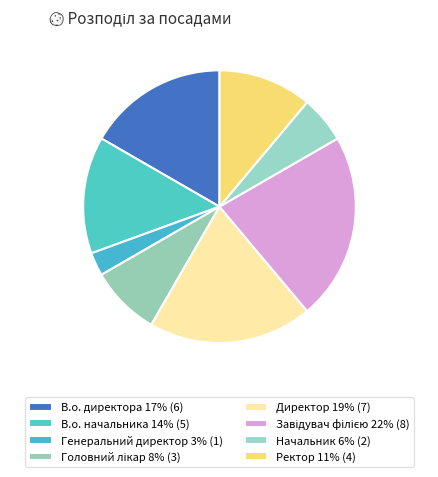

How many slices are in this pie chart?

8